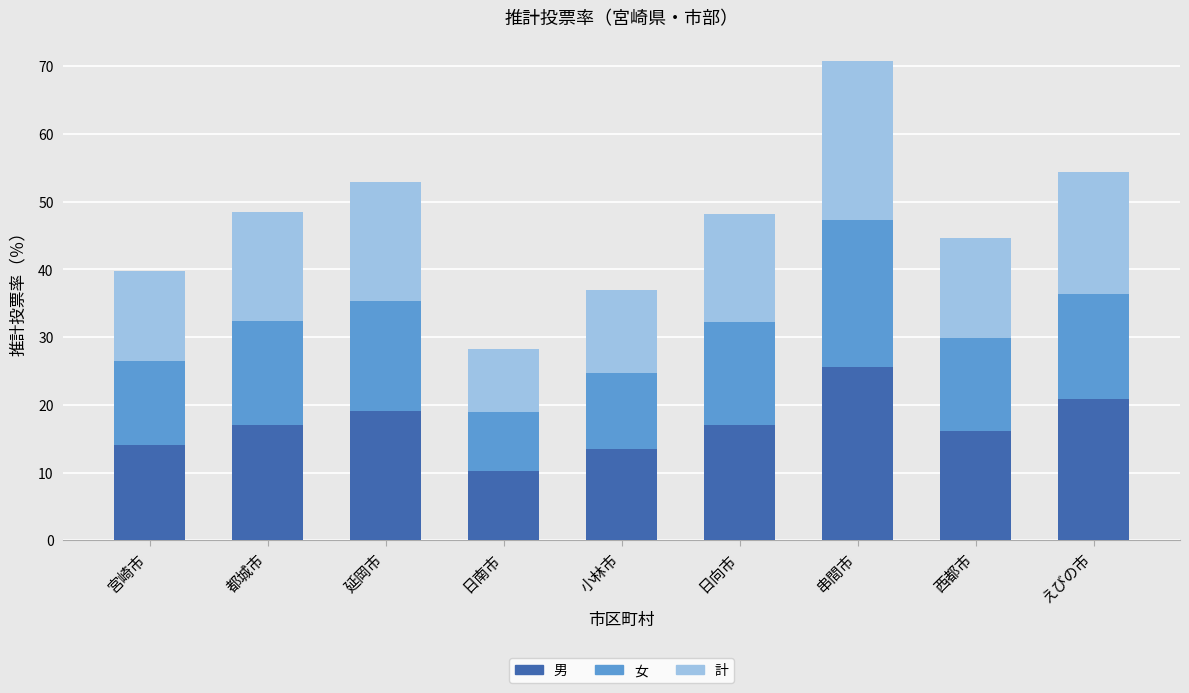

What is the total value across all series at えびの市?

54.4